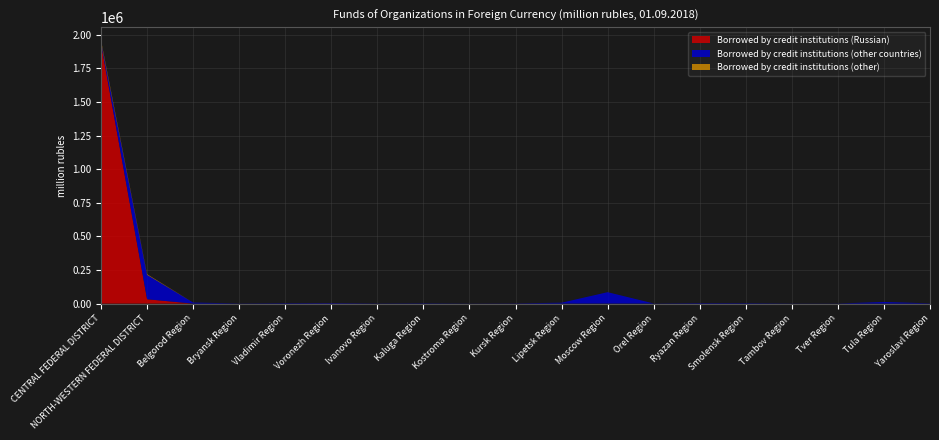

Reading left to right, what are all the values shown in this chart?

Borrowed by credit institutions (Russian): 1931743	32509	14	0	13	0	36	4	11	197	12	225	0	64	0	0	36	3	69
Borrowed by credit institutions (other countries): 14460	181466	7840	1213	3034	4138	1209	2255	729	1539	6620	84815	955	3428	3067	890	872	12155	1892
Borrowed by credit institutions (other): 11518	4581	1	0	0	466	1	7	0	0	0	73	0	0	4	0	10	4	5